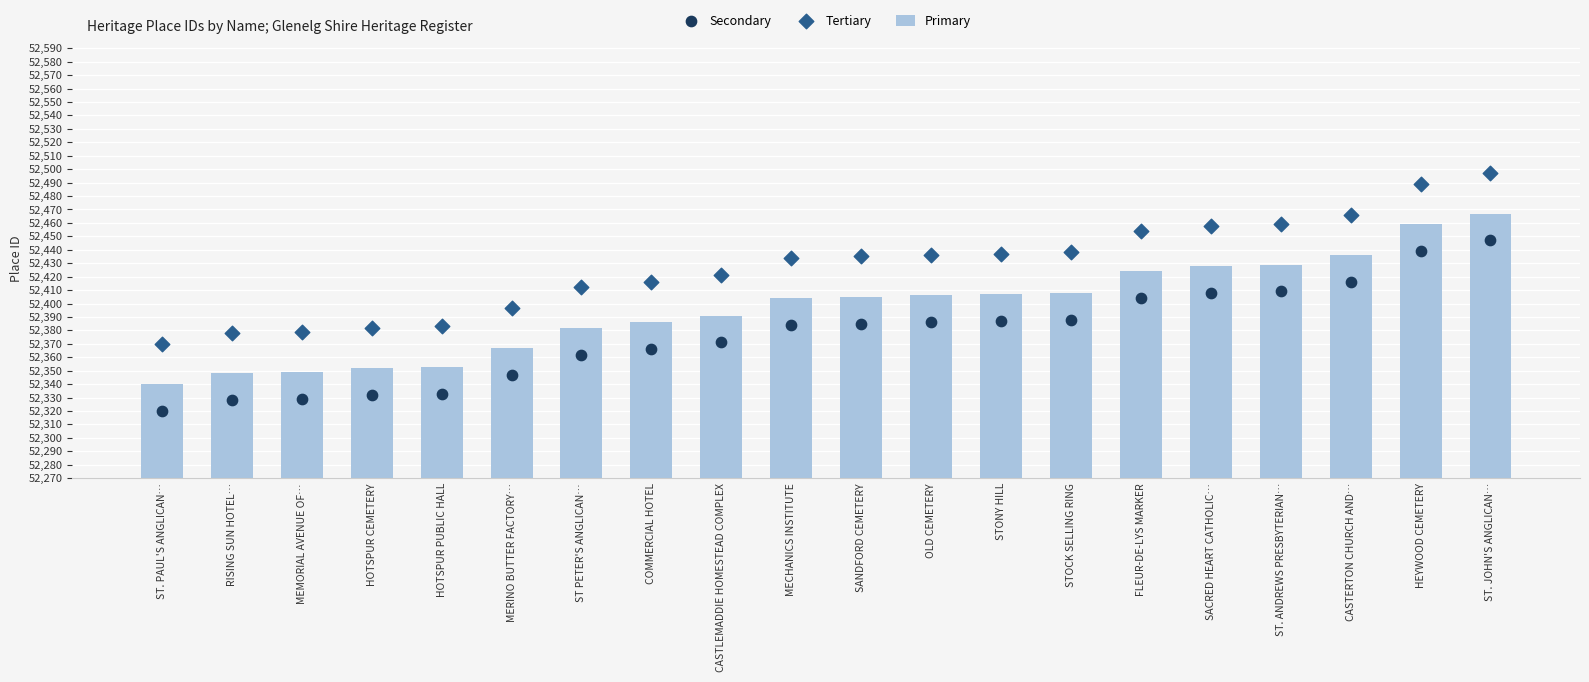

Is the value of Primary at SANDFORD CEMETERY greater than the value of Tertiary at ST. PAUL'S ANGLICAN…?

Yes